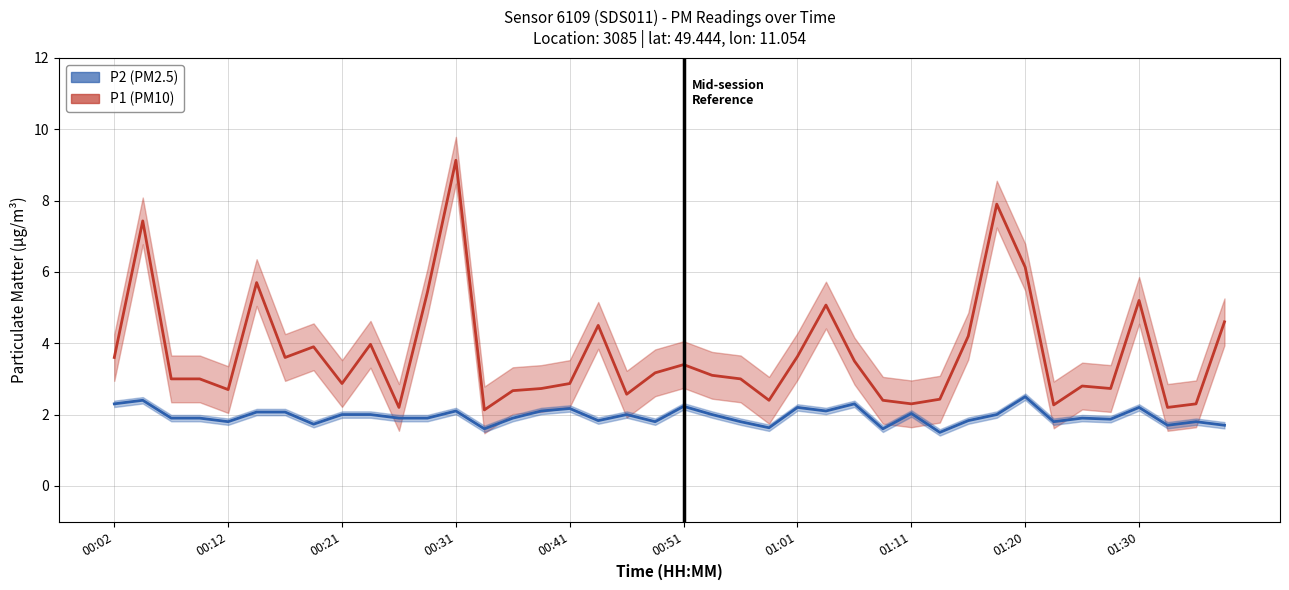

At how many categories does at least one series exceed 2?

40